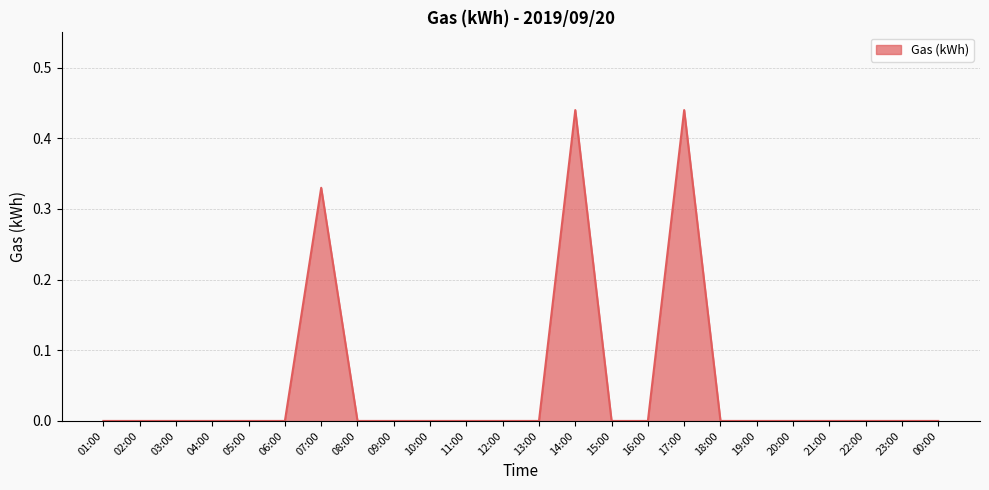

The value at 22:00 is 0.0. True or false?

True